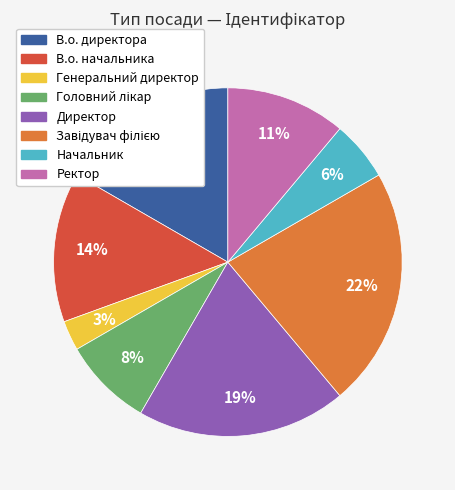

Is it true that Начальник is 6% of the pie?

True